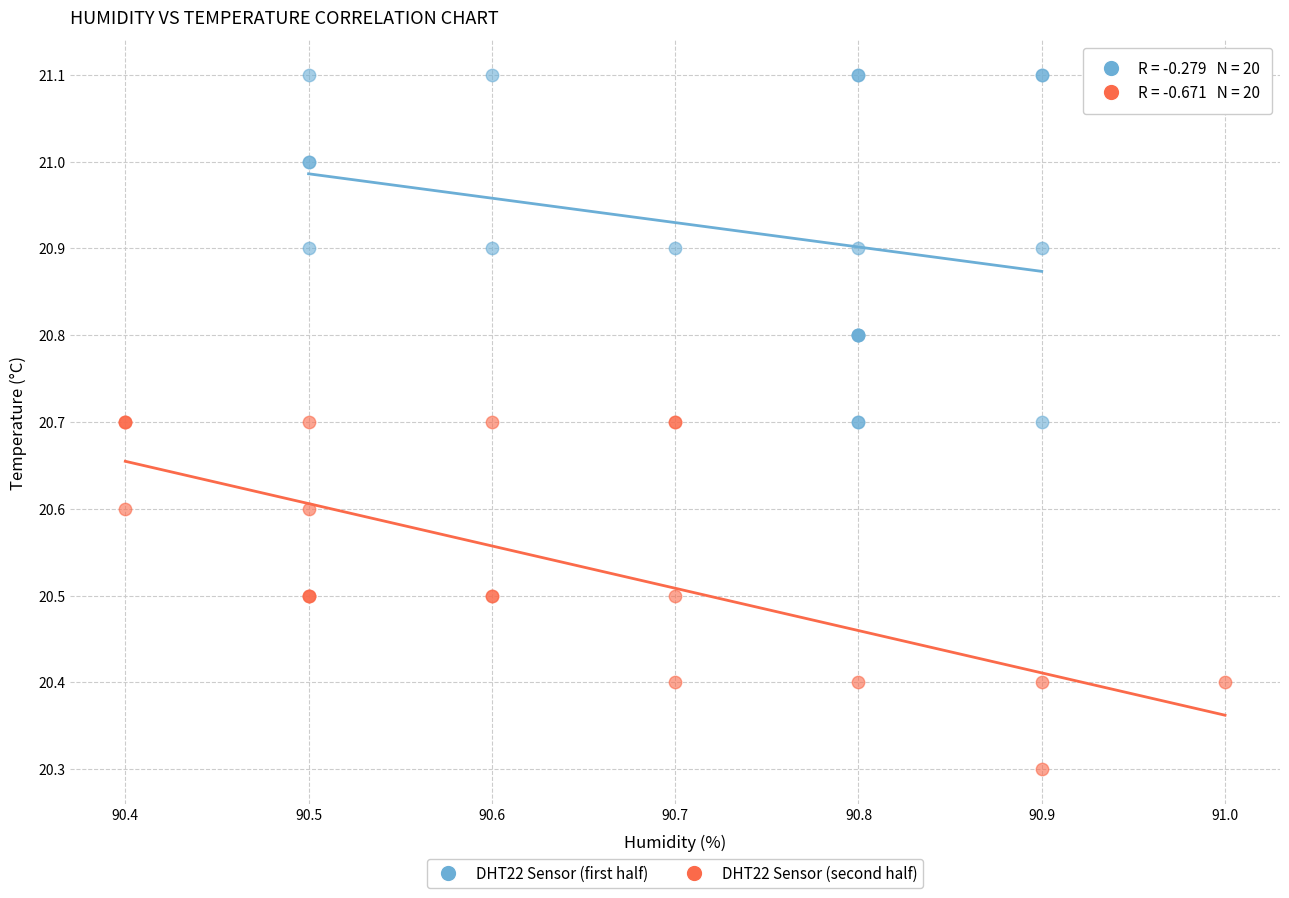

Which series contains the highest Y value?

DHT22 Sensor (first half)